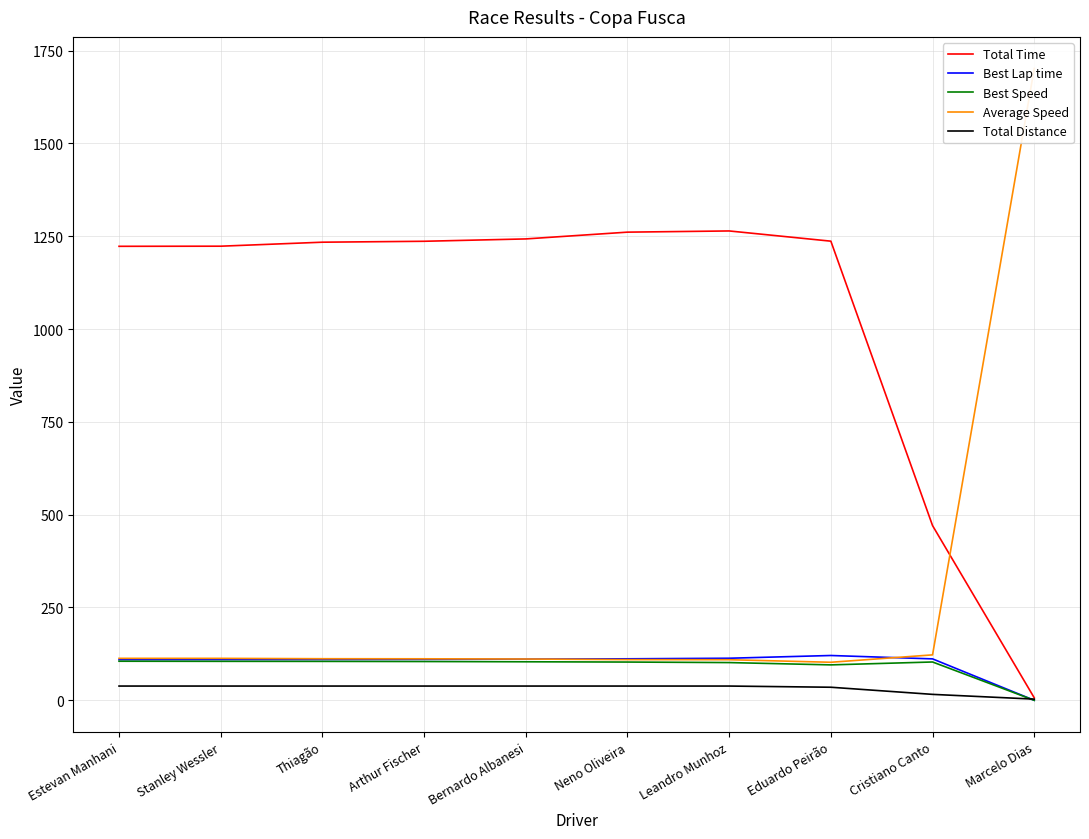

What position from the right is Thiagão?

8